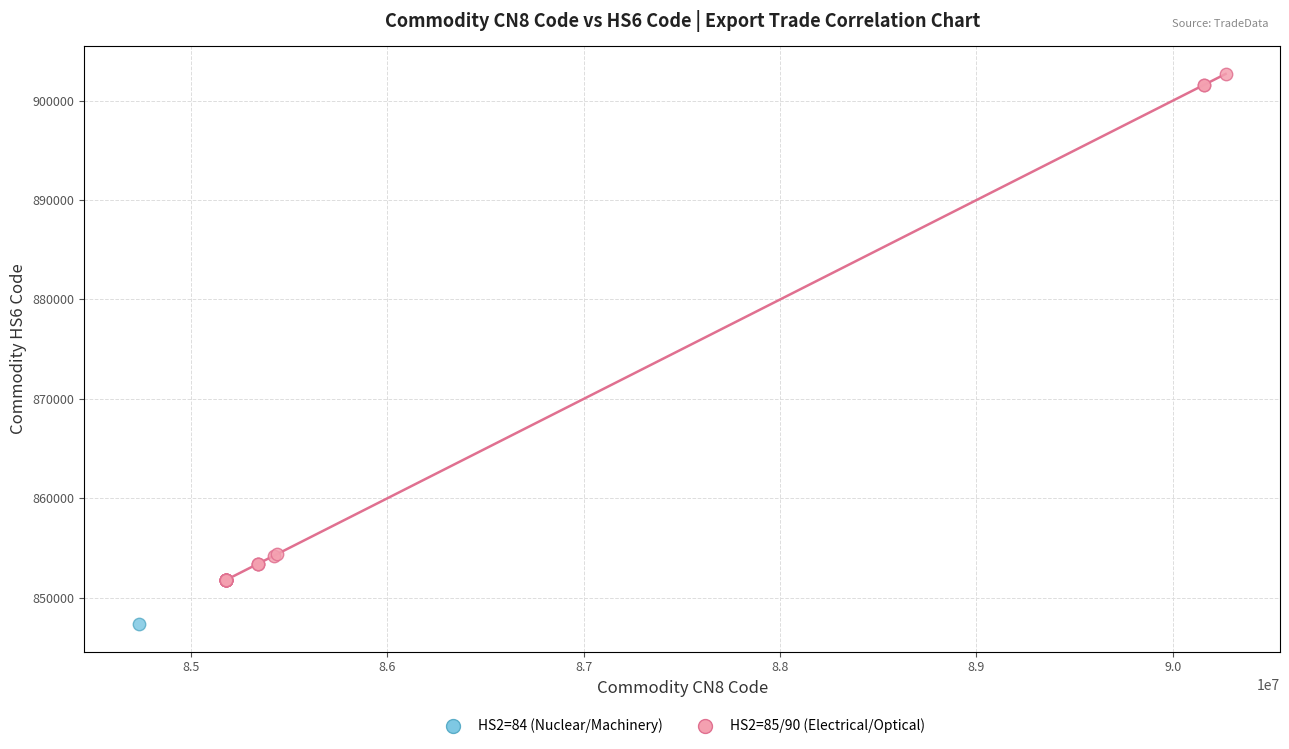

What are all the series names shown in the legend?

HS2=84 (Nuclear/Machinery), HS2=85/90 (Electrical/Optical)